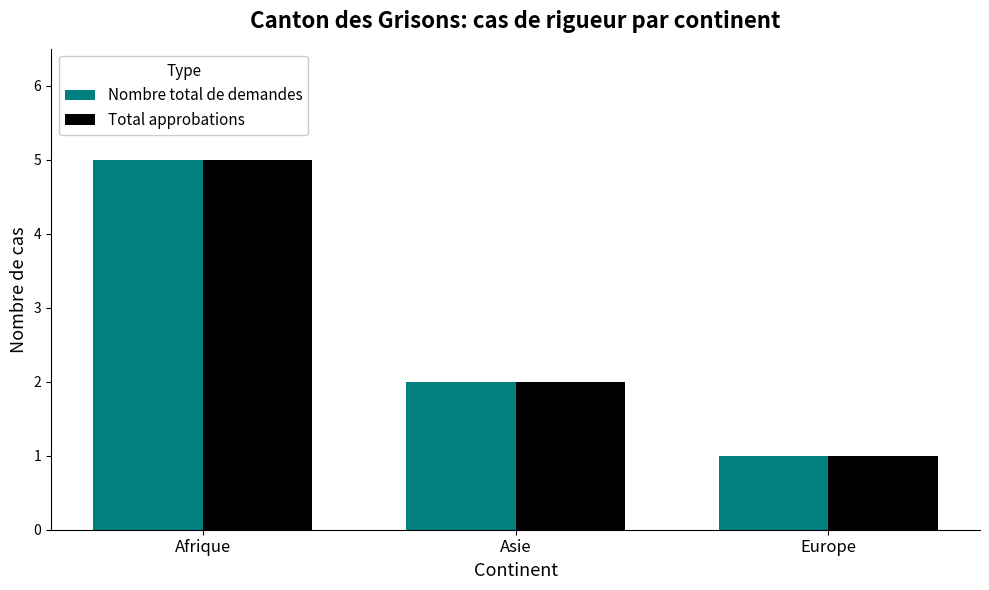

Reading left to right, list all the values displayed in this chart.

Nombre total de demandes: Afrique=5	Asie=2	Europe=1
Total approbations: Afrique=5	Asie=2	Europe=1